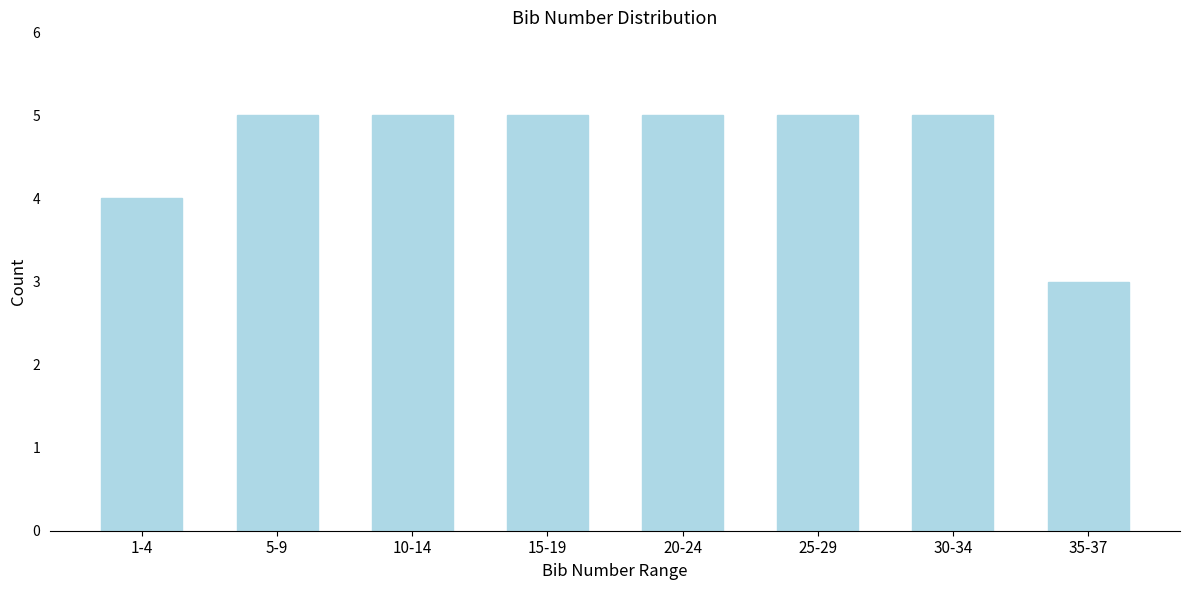

Reading left to right, what are all the values shown in this chart?

1-4=4	5-9=5	10-14=5	15-19=5	20-24=5	25-29=5	30-34=5	35-37=3